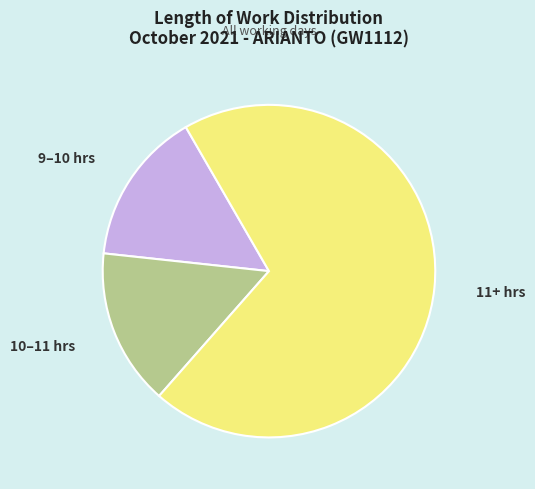

Is there a majority slice in this chart?

Yes